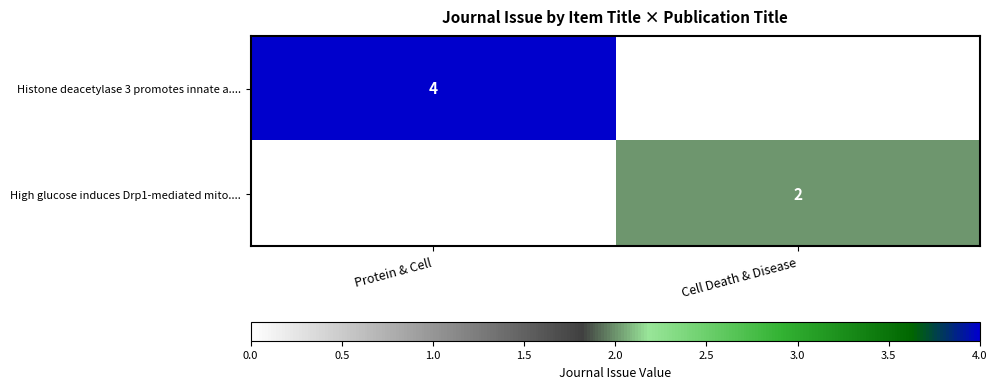

At which category does the chart reach its peak across all series?

Protein & Cell